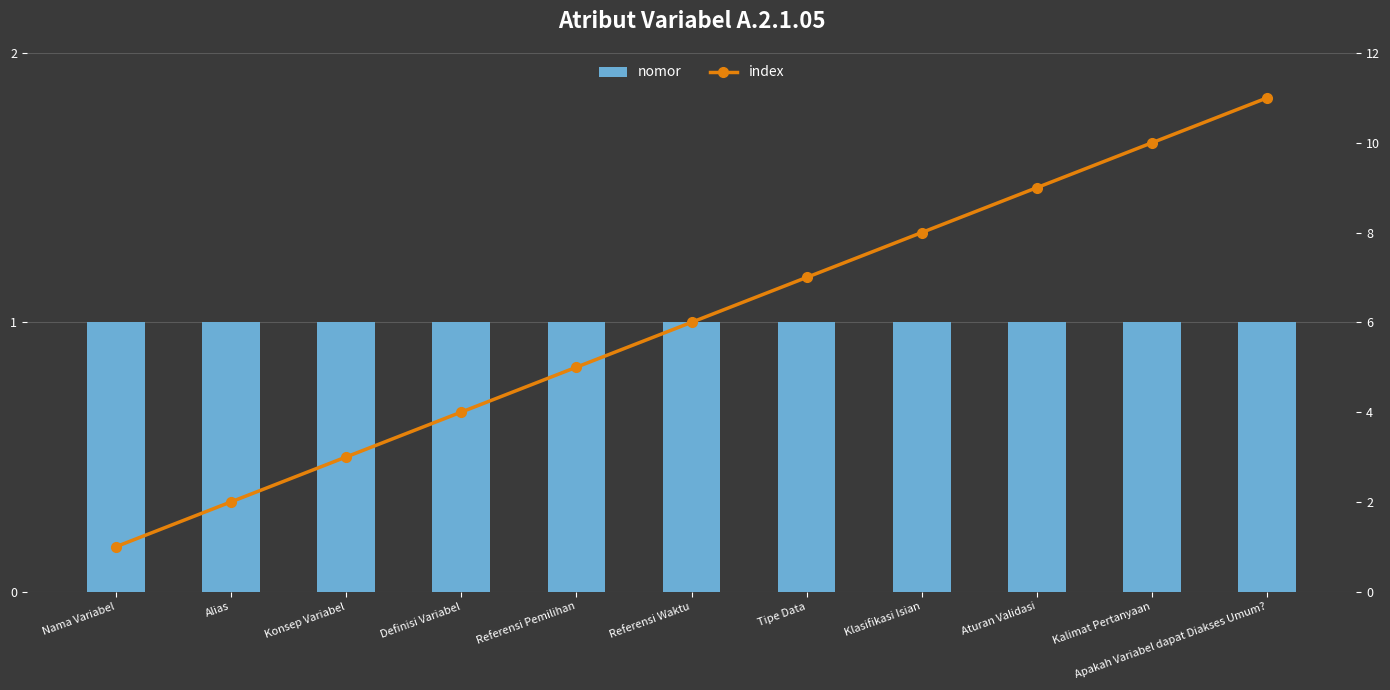

Reading left to right, transcribe all the data shown in this chart.

nomor: Nama Variabel=1	Alias=1	Konsep Variabel=1	Definisi Variabel=1	Referensi Pemilihan=1	Referensi Waktu=1	Tipe Data=1	Klasifikasi Isian=1	Aturan Validasi=1	Kalimat Pertanyaan=1	Apakah Variabel dapat Diakses Umum?=1
index: Nama Variabel=1	Alias=2	Konsep Variabel=3	Definisi Variabel=4	Referensi Pemilihan=5	Referensi Waktu=6	Tipe Data=7	Klasifikasi Isian=8	Aturan Validasi=9	Kalimat Pertanyaan=10	Apakah Variabel dapat Diakses Umum?=11